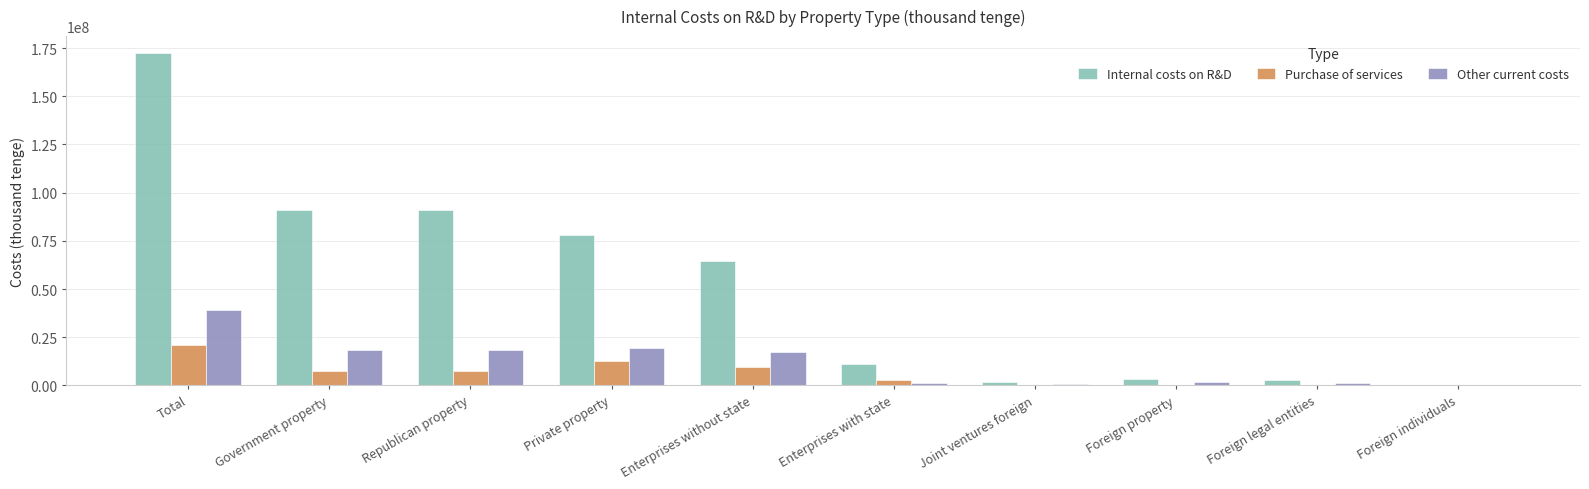

Which category has the highest value in the Internal costs on R&D series?

Total